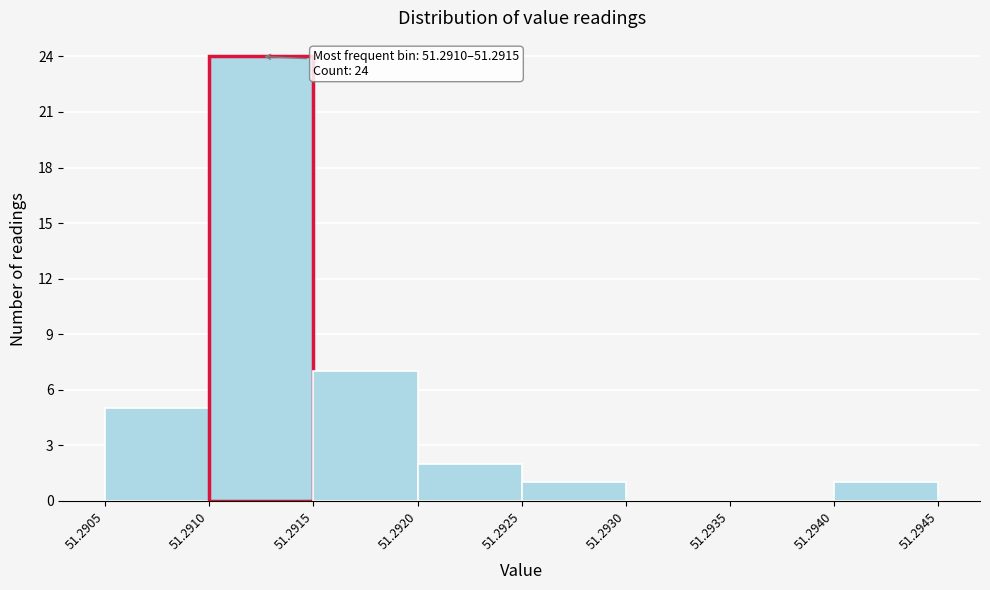

Which range on the x-axis has the tallest bar?

51.2910 to 51.2915